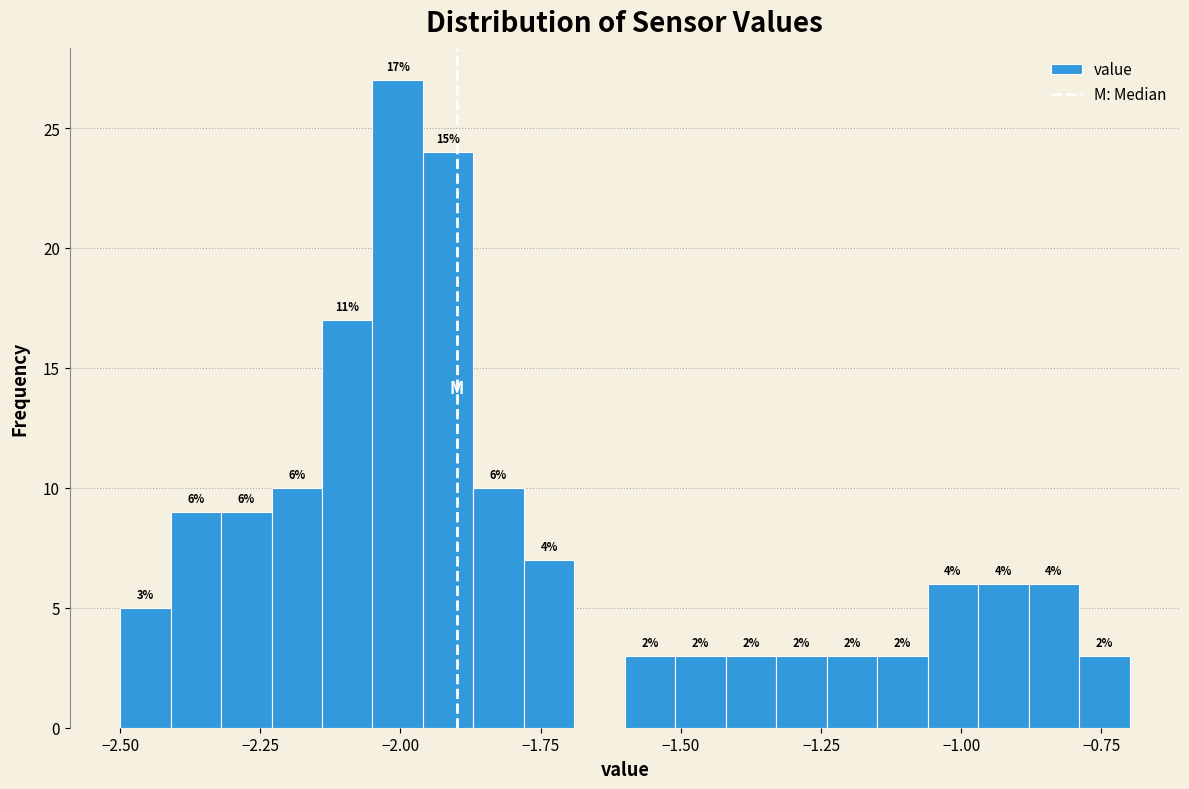

Read against the x-axis, roughly where is the centre of the tallest bar?

-2.00